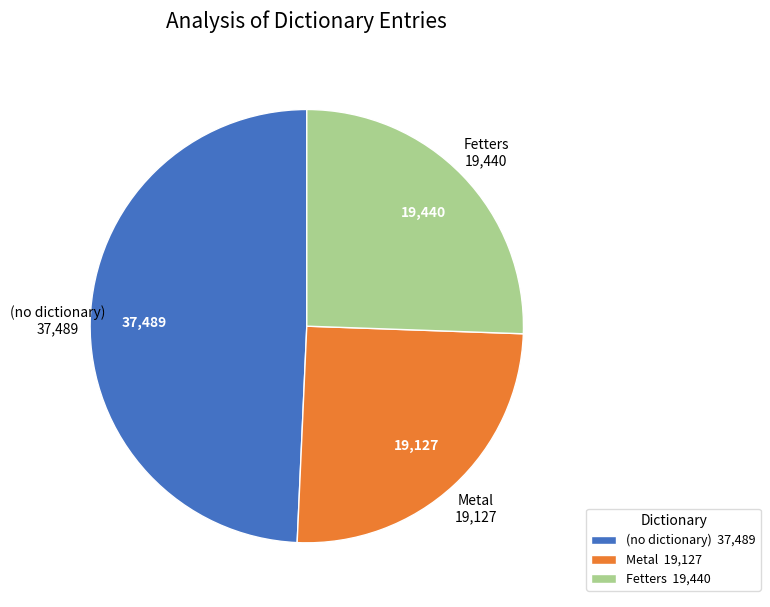

Is there a majority slice in this chart?

No